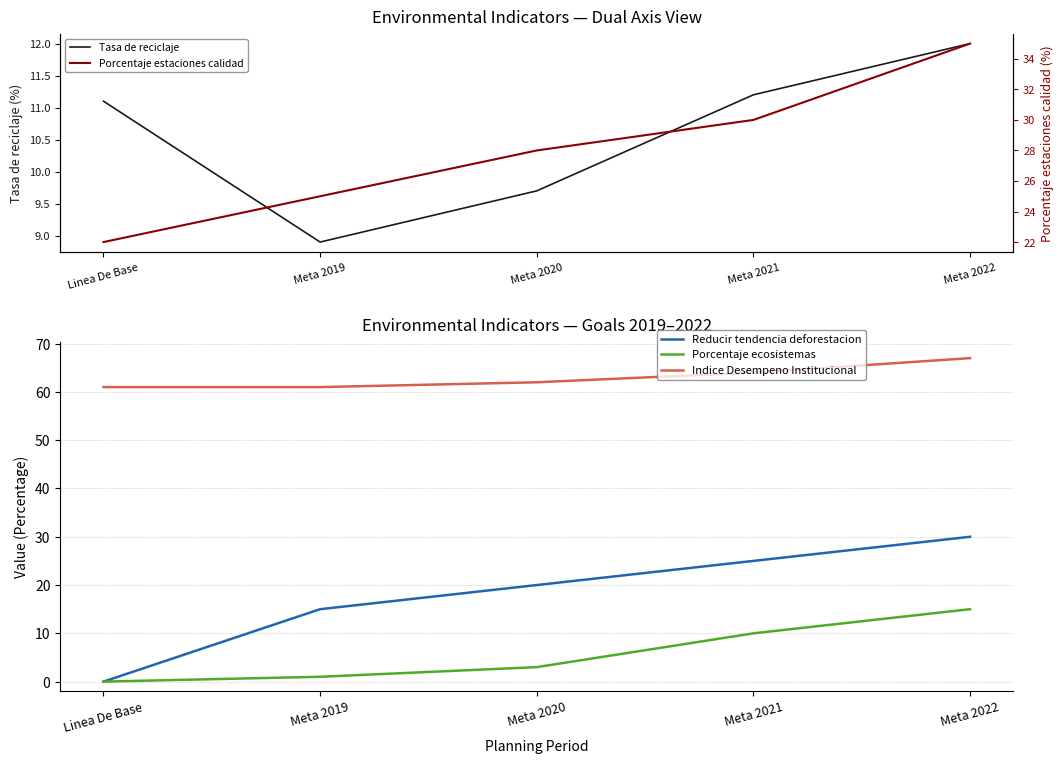

What is the label of the 2nd point from the right?

Meta 2021